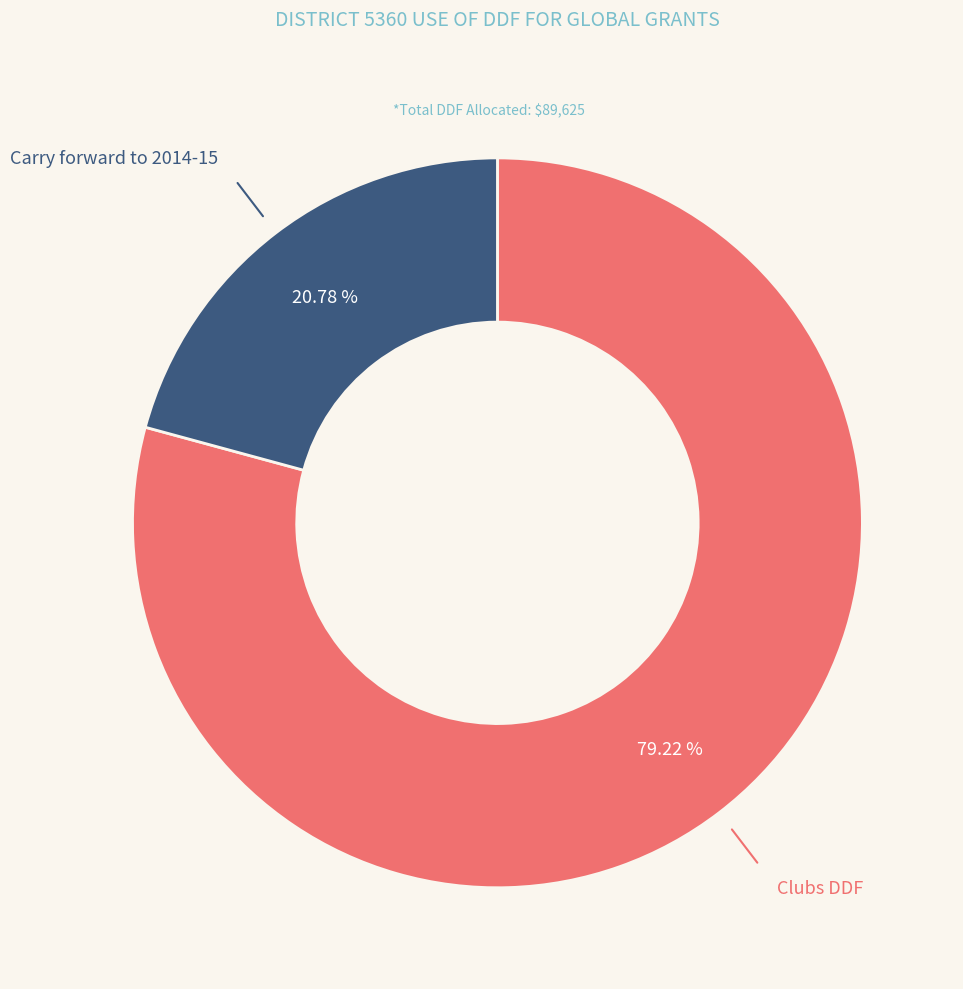

To the nearest percent, what is the difference between the largest and smallest slice percentages?

58%